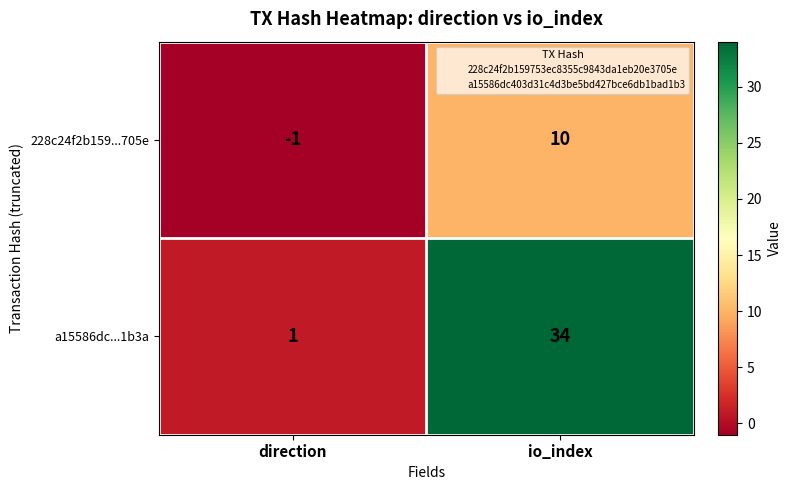

Which series has the largest total across all categories?

a15586dc...1b3a